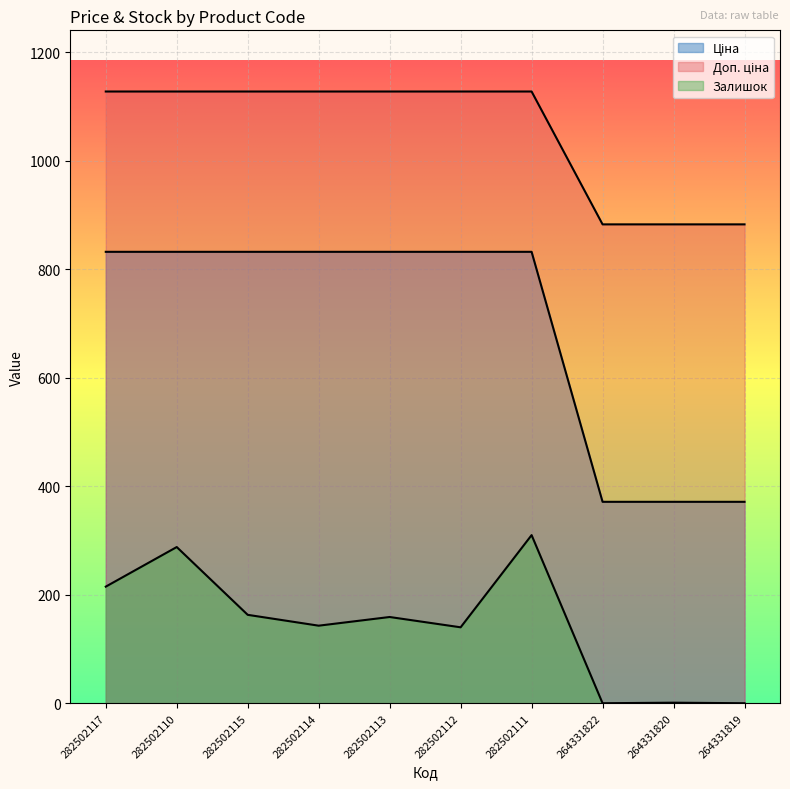

What is the value of the Ціна point at the 5th from the left?

832.4